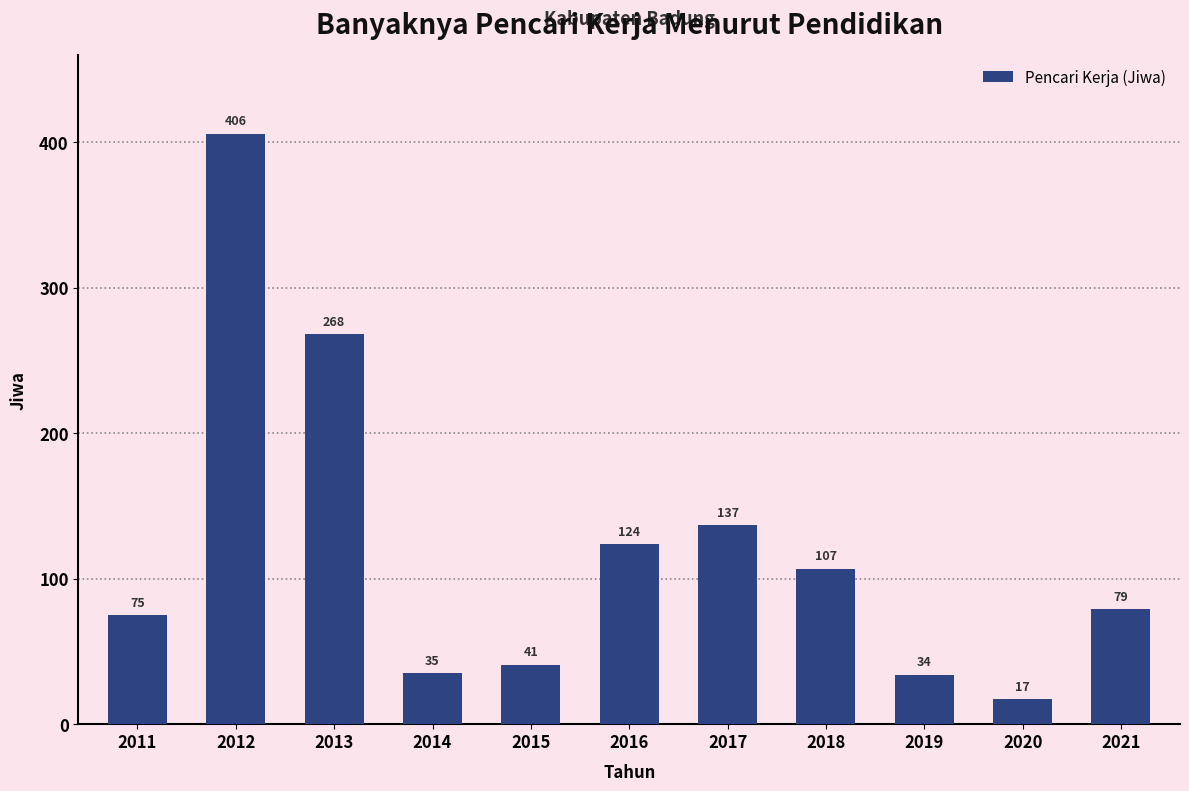

Reading right to left, what are all the values shown in this chart?

2021=79	2020=17	2019=34	2018=107	2017=137	2016=124	2015=41	2014=35	2013=268	2012=406	2011=75